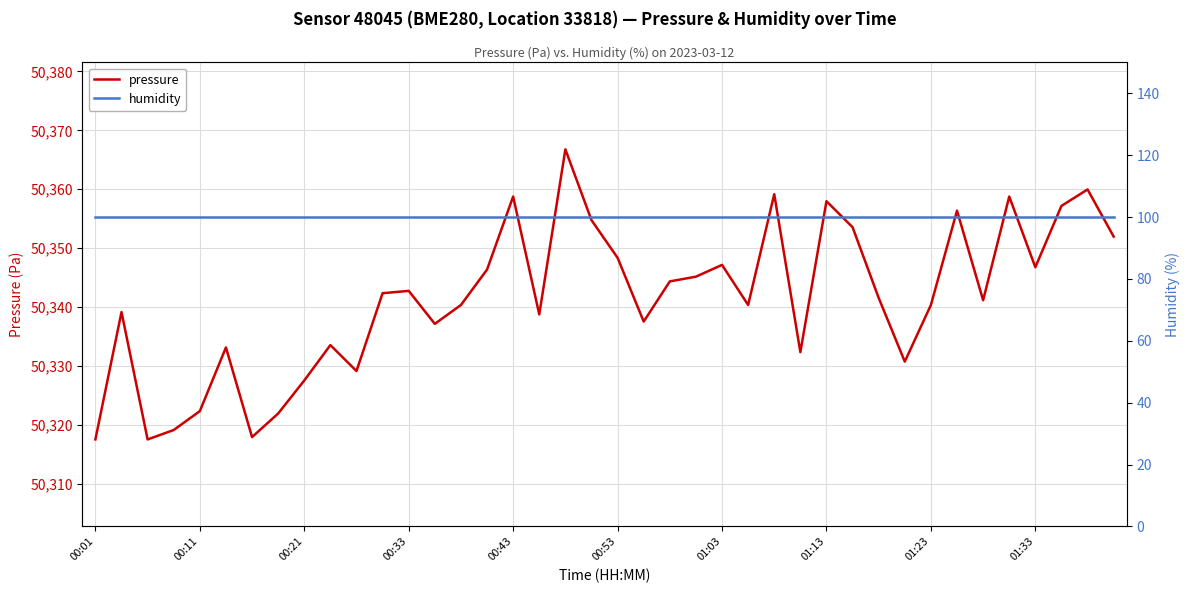

What is the lowest value of the pressure series?

50317.6